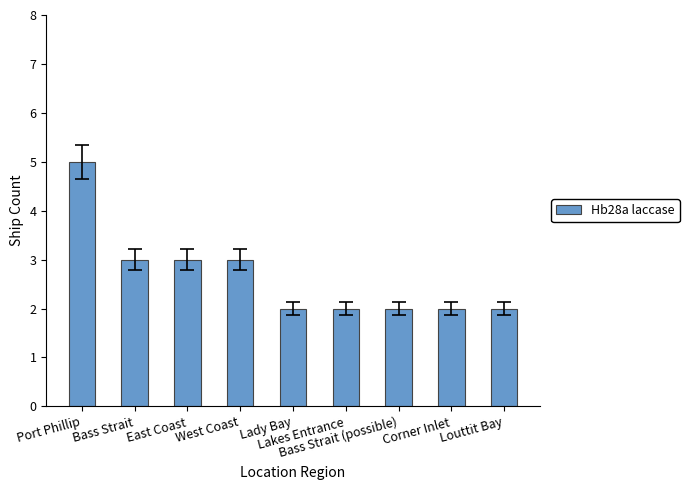

What is the change in value from West Coast to Lakes Entrance?

-1